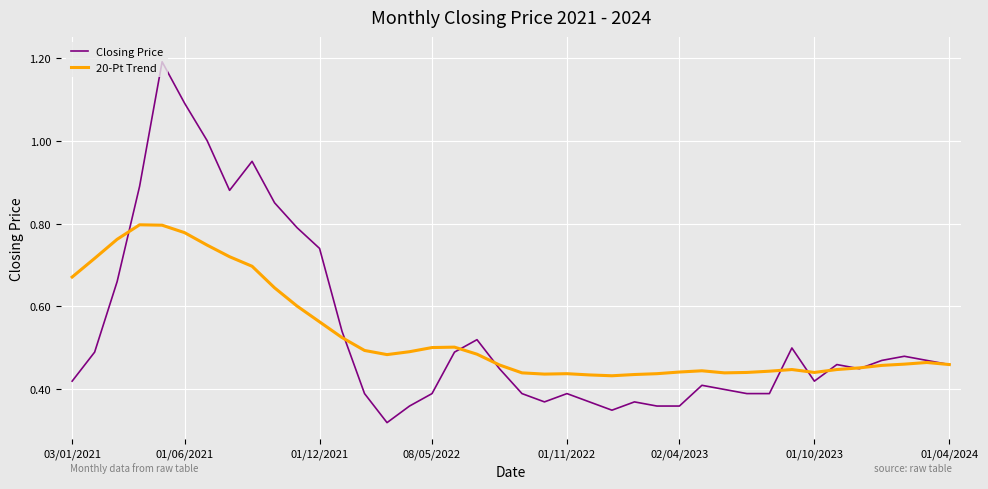

List the series in order of their peak value, lowest first.

20-Pt Trend, Closing Price